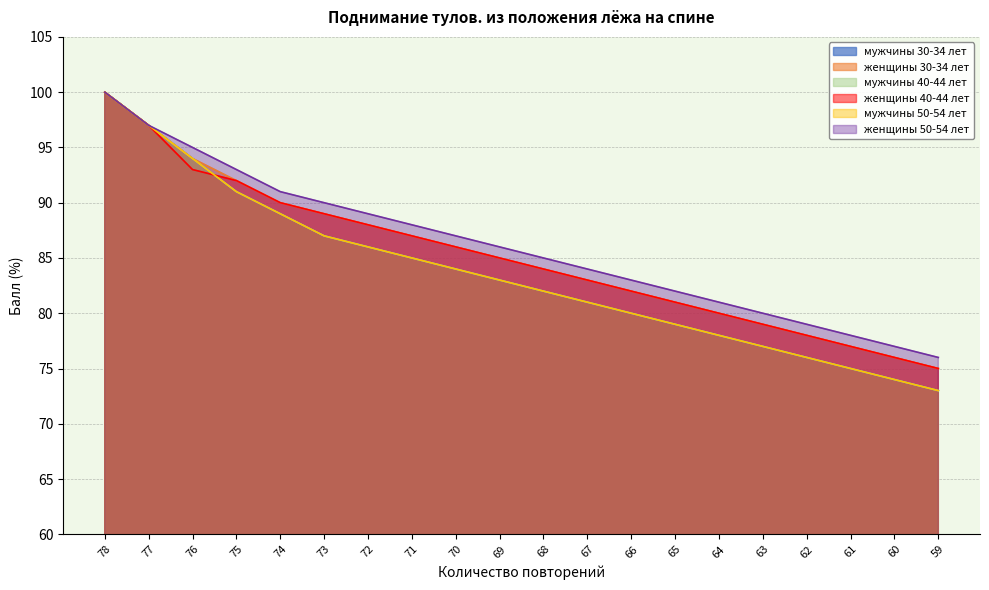

What is the average value of the женщины 30-34 лет series?

85